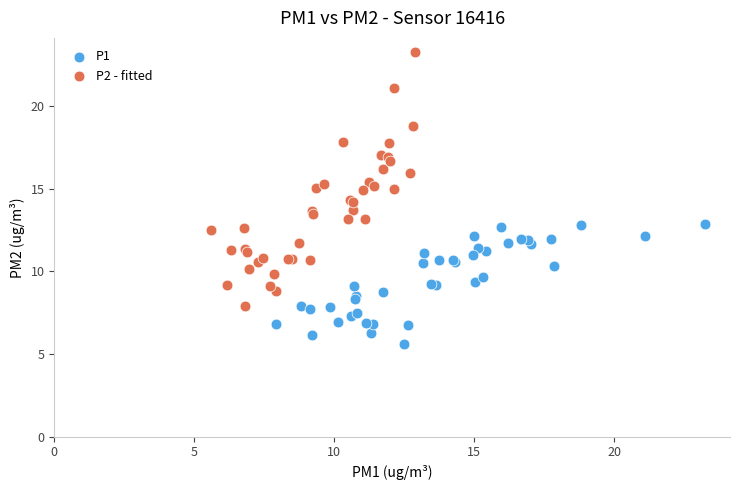

Which series contains the highest Y value?

P2 - fitted